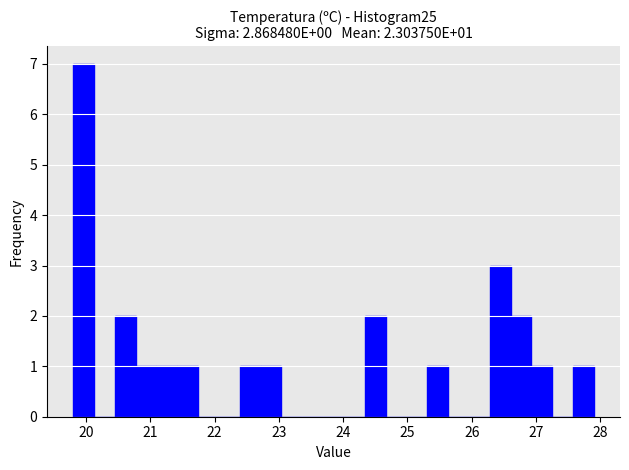

Read against the x-axis, roughly where is the centre of the tallest bar?

20.0